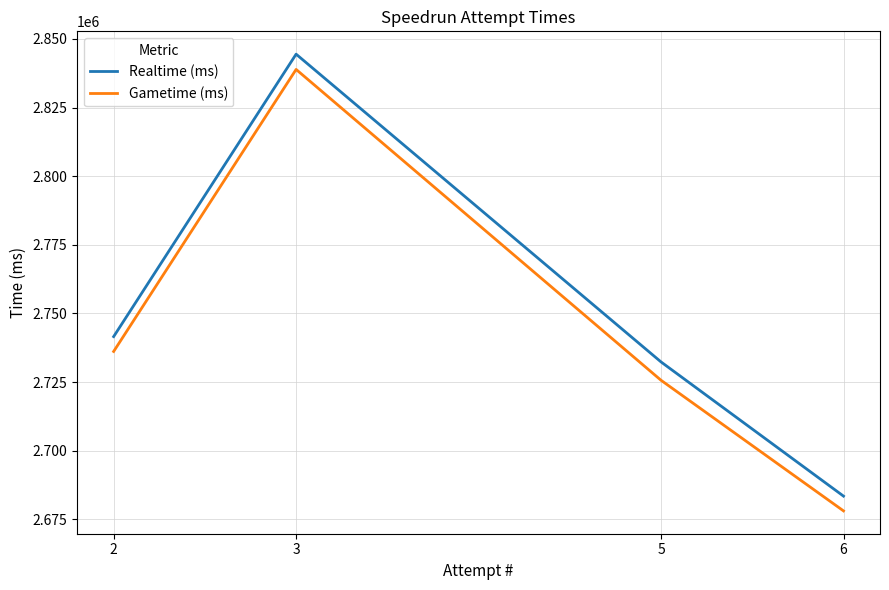

What are all the series names shown in the legend?

Realtime (ms), Gametime (ms)